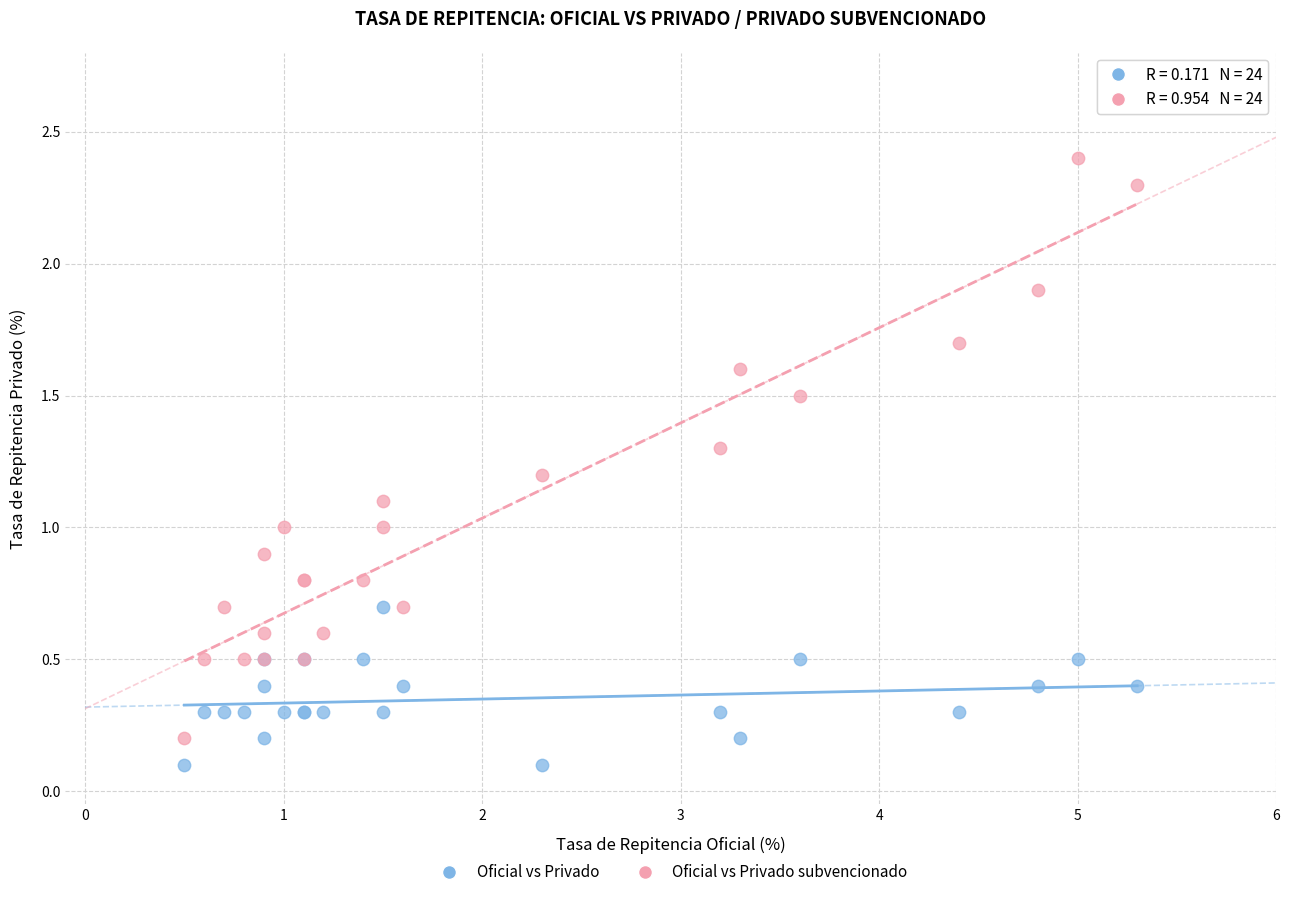

Which series has the largest Y range (max minus min)?

Oficial vs Privado subvencionado